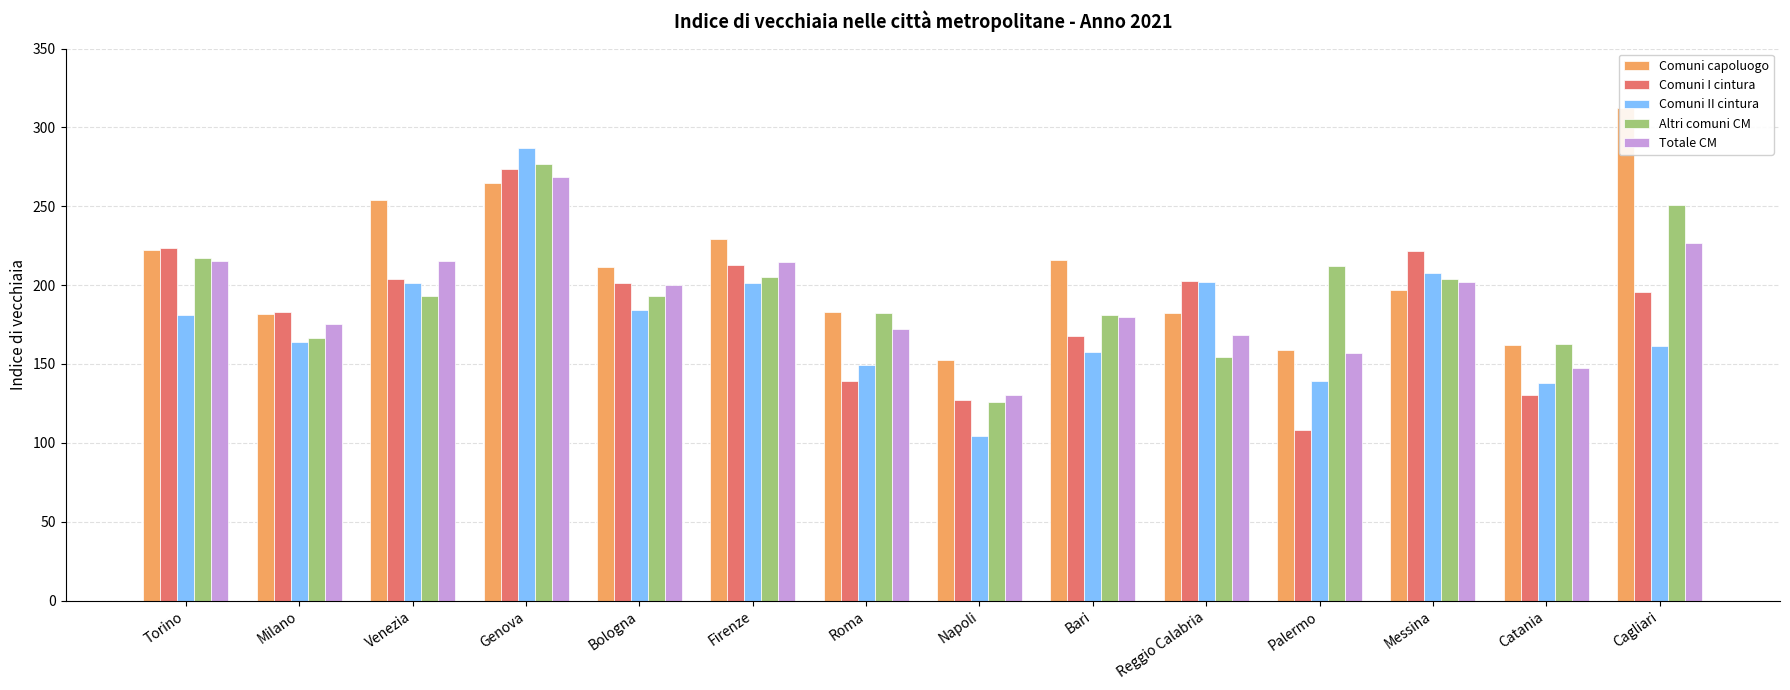

What is the value of the Totale CM bar at the 10th from the left?

168.3